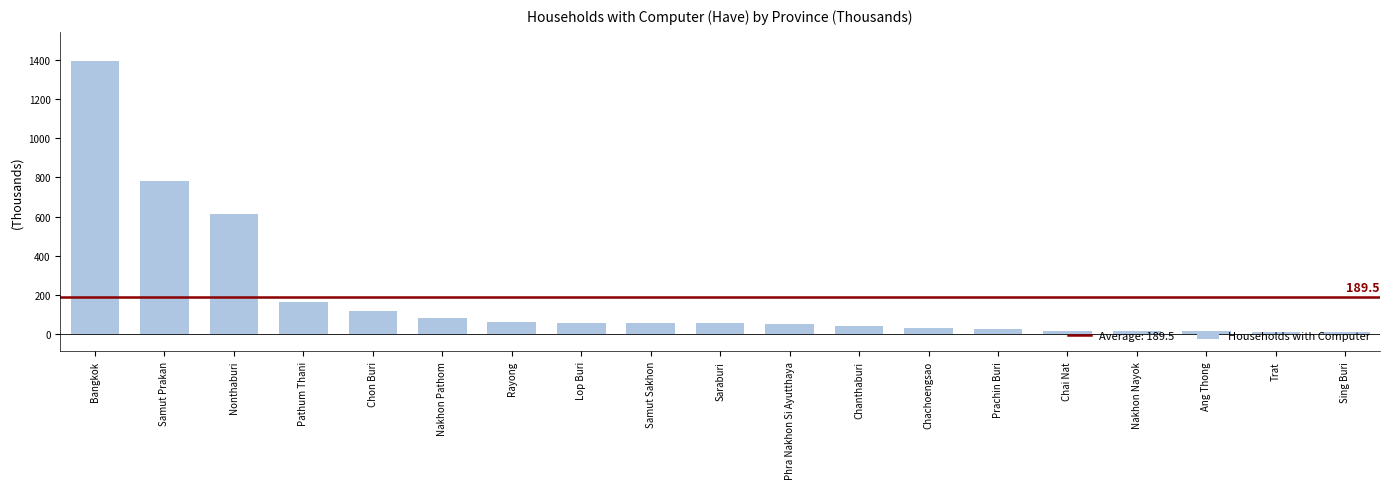

Does the chart contain any negative values?

No